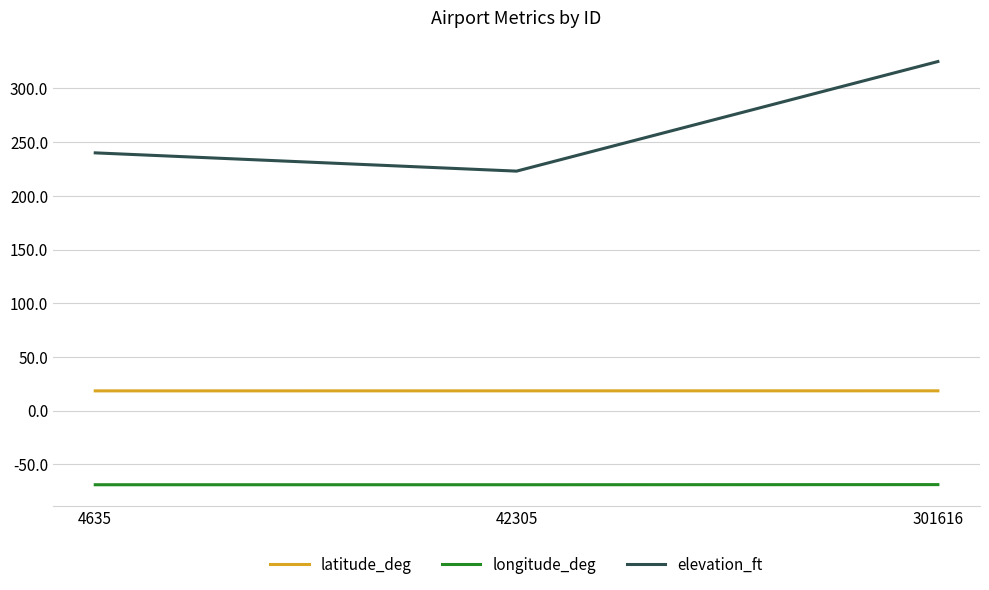

Is the value of latitude_deg at 301616 greater than the value of elevation_ft at 301616?

No